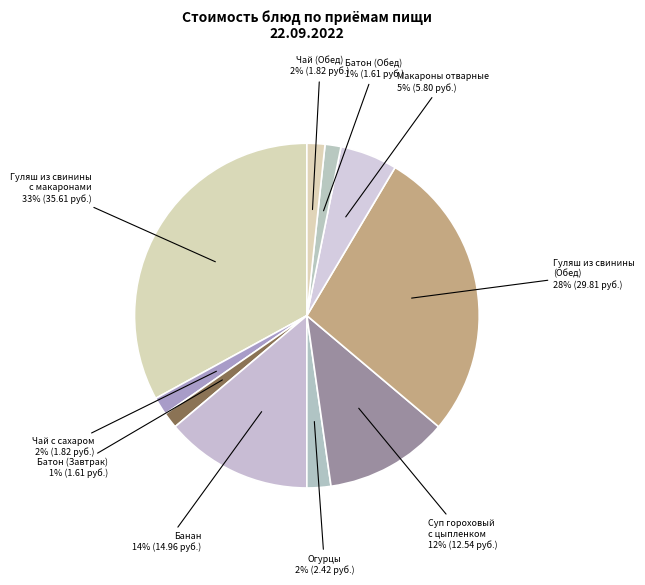

Is there a majority slice in this chart?

No